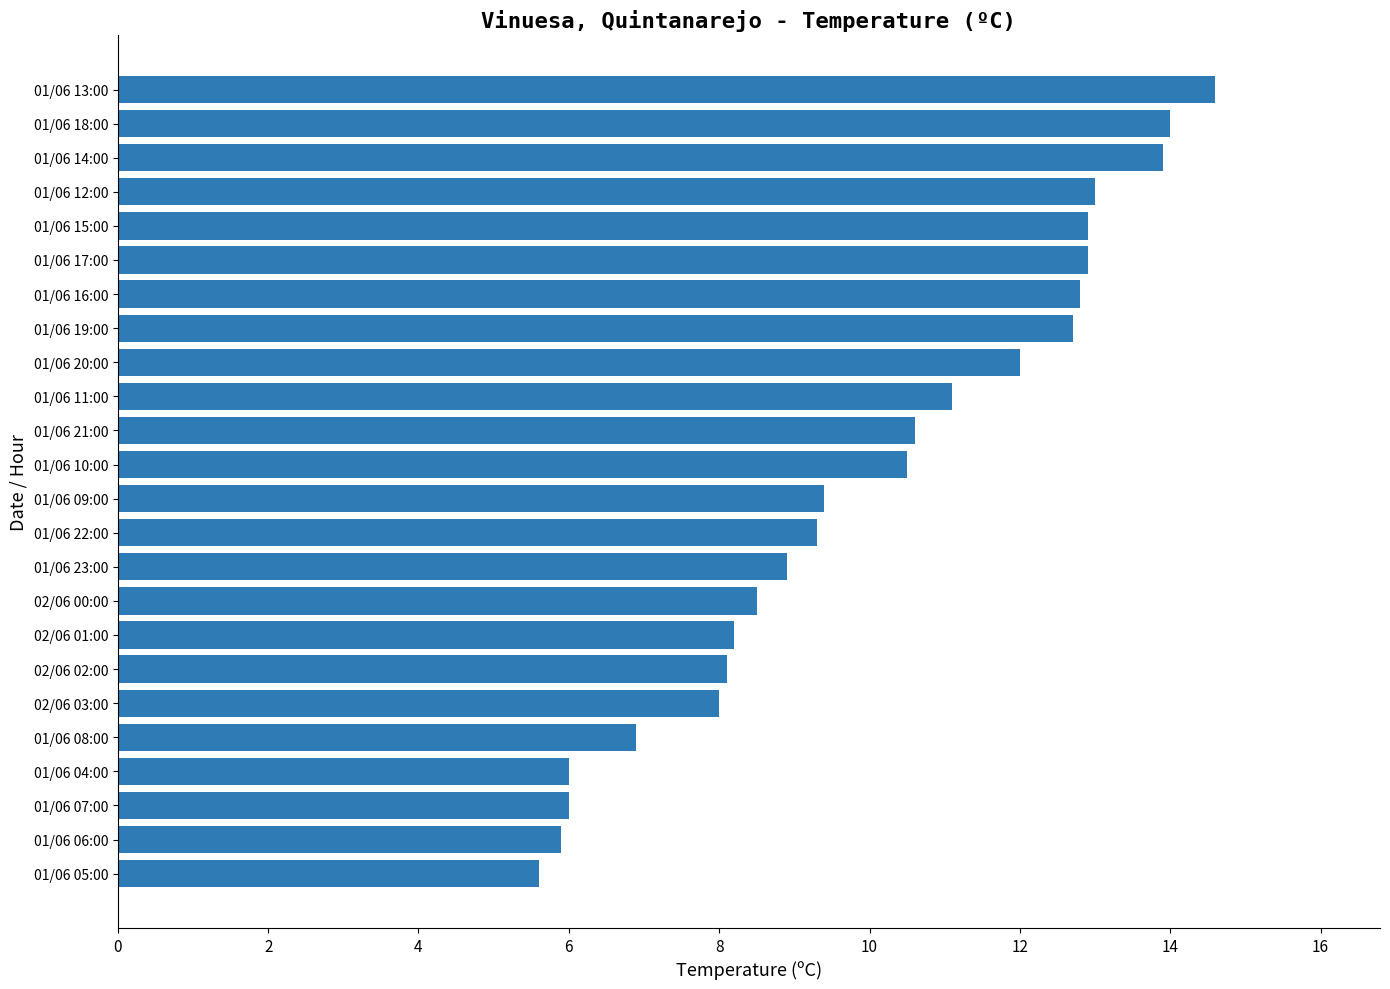

What is the difference between the maximum and second lowest values?

8.7